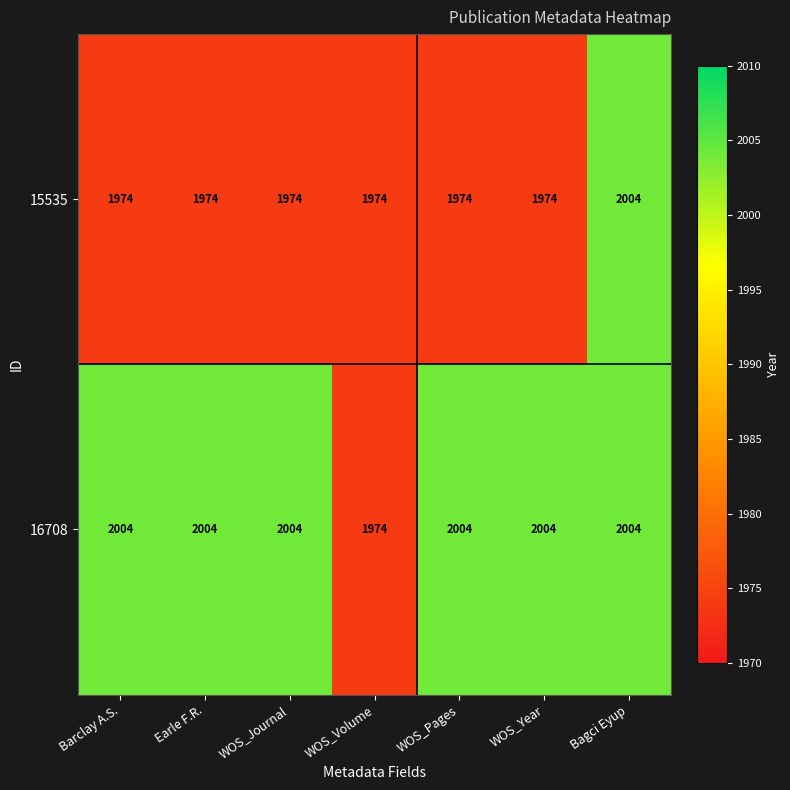

What is the sum of all 16708 values?

13998